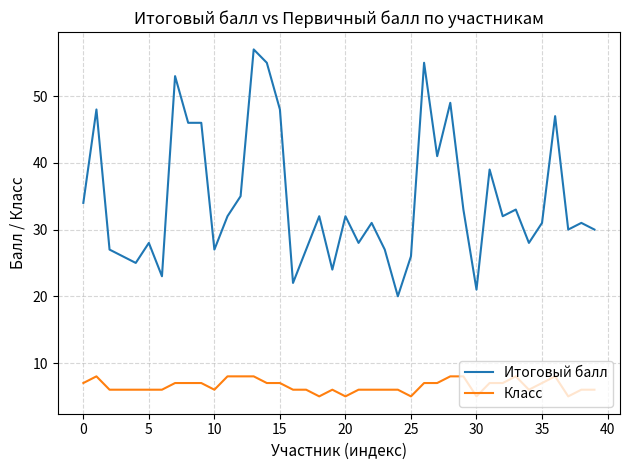

Which series has the largest range (max minus min)?

Итоговый балл